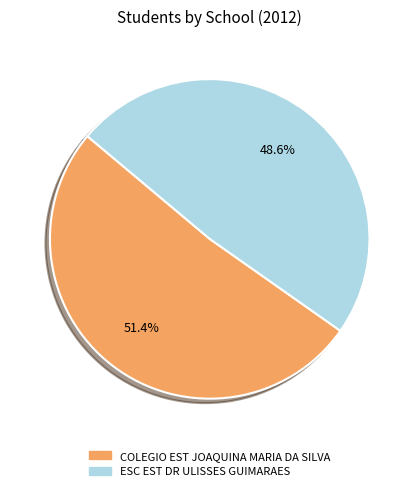

Count the number of slices in the pie.

2